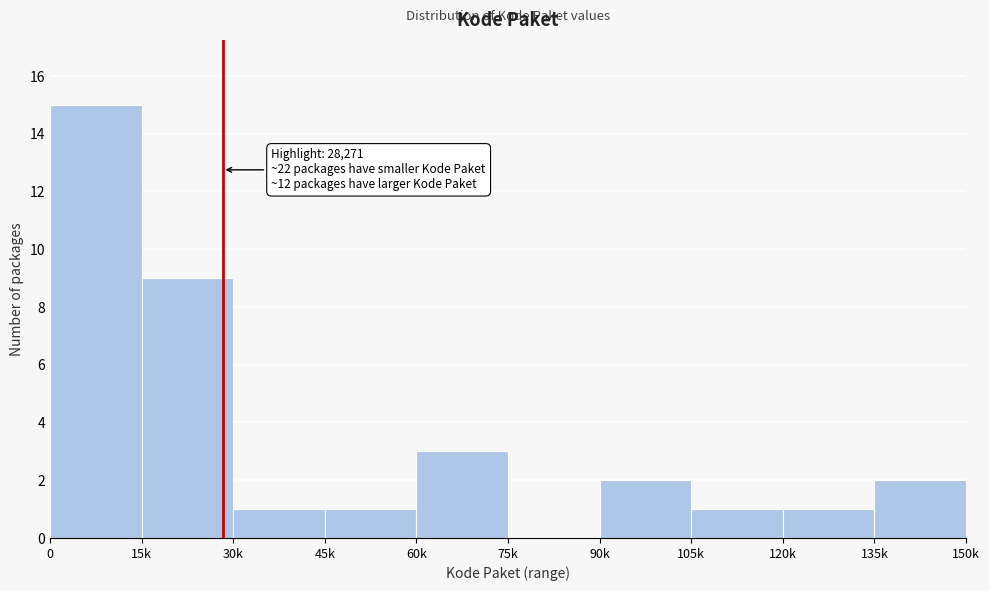

Reading left to right, list all the values displayed in this chart.

0=15	15k=9	30k=1	45k=1	60k=3	75k=0	90k=2	105k=1	120k=1	135k=2